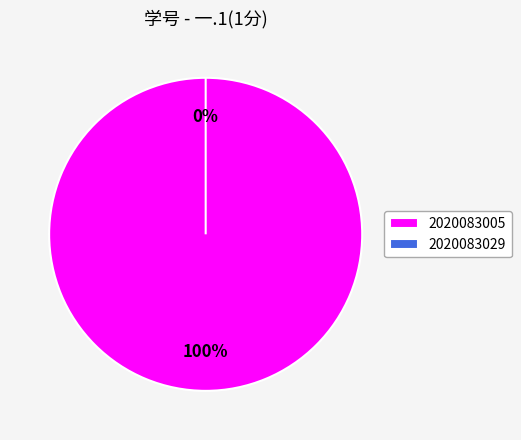

Combined, do 2020083005 and 2020083029 account for over 50%?

Yes